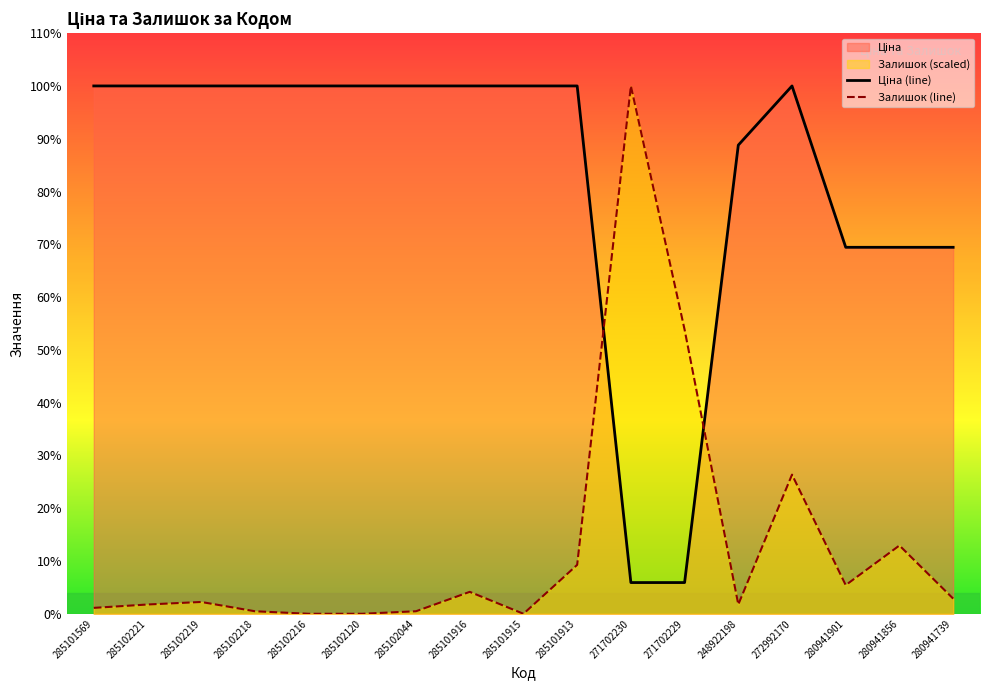

In Залишок (line), how many points are higher than both neighbors (excluding endpoints)?

5